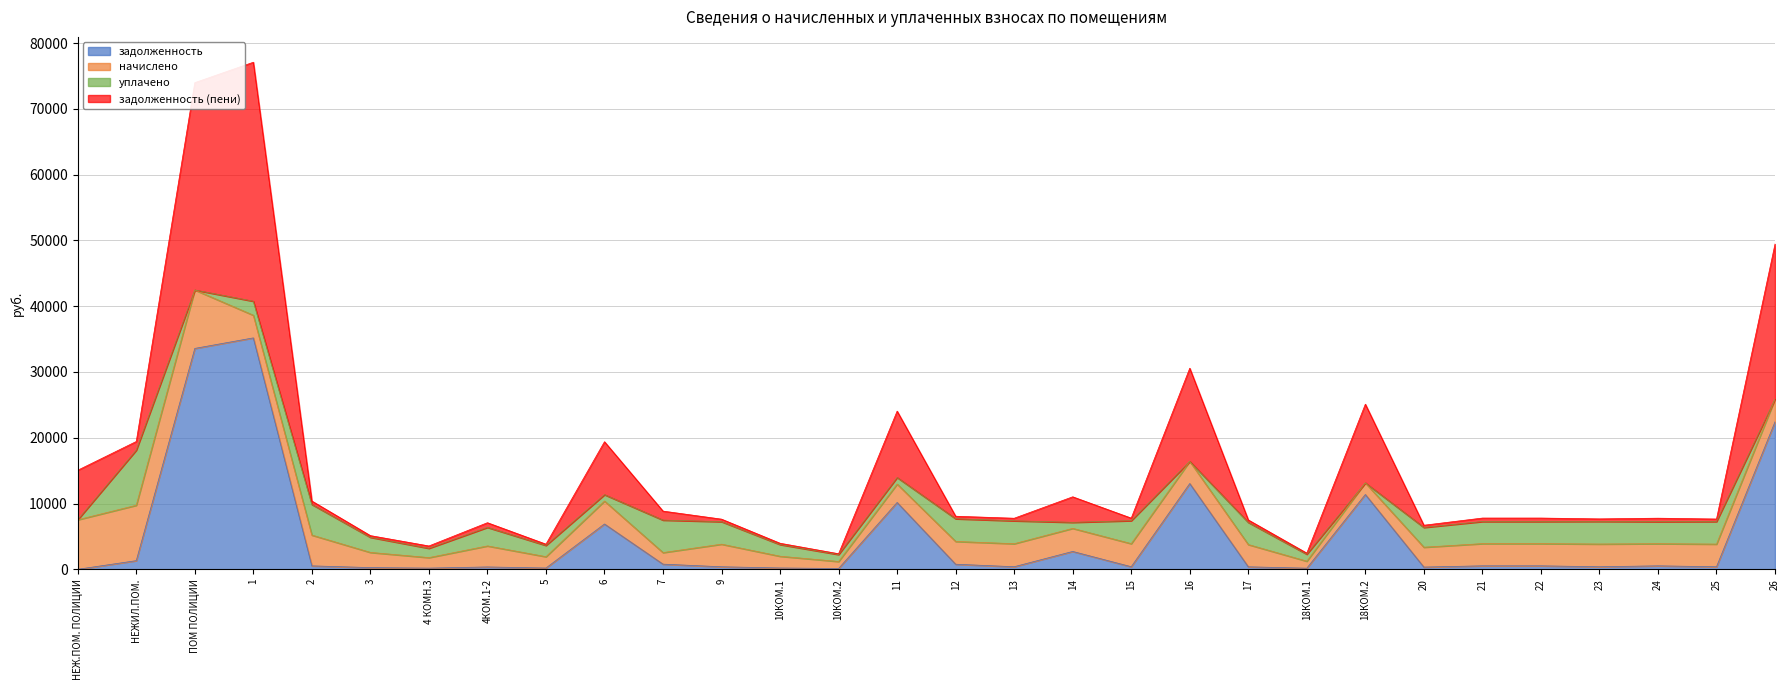

Does the chart display data point markers on the line(s)?

No